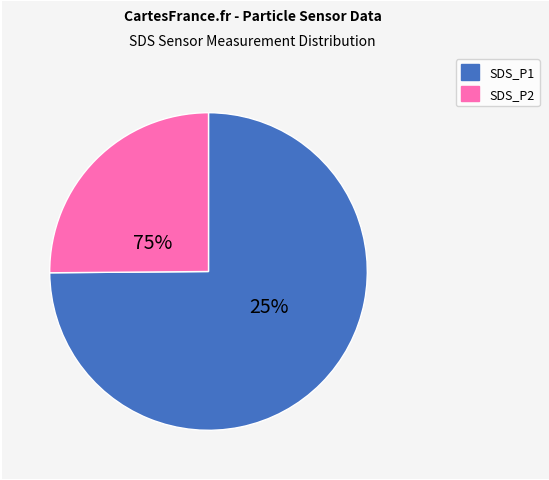

To the nearest percent, what portion does SDS_P2 represent?

26%